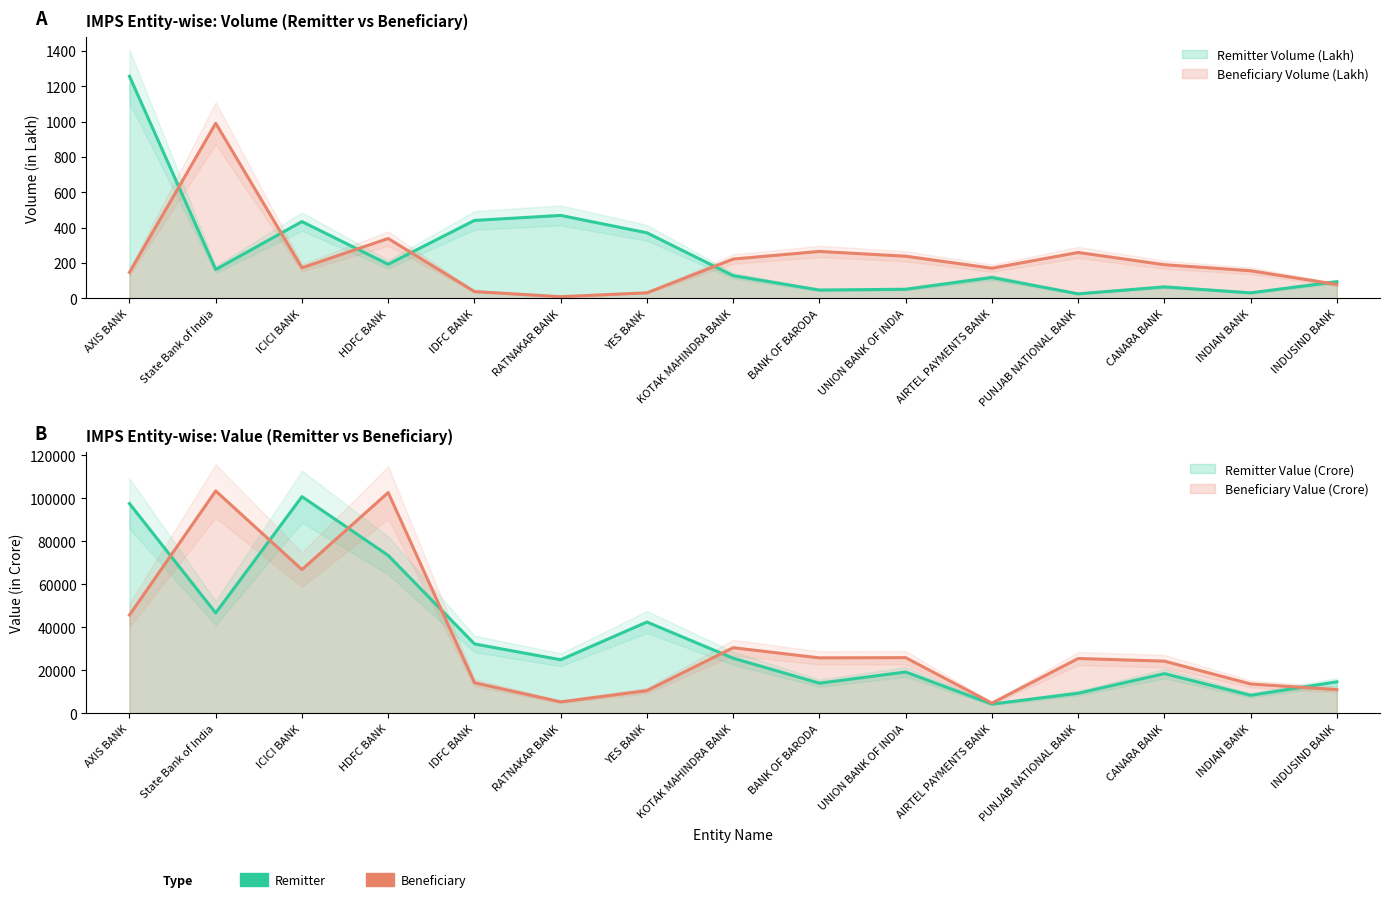

Reading left to right, transcribe all the data shown in this chart.

Remitter Volume (Lakh): AXIS BANK=1257.0	State Bank of India=163.5	ICICI BANK=434.5	HDFC BANK=192.9	IDFC BANK=441.1	RATNAKAR BANK=469.5	YES BANK=371.0	KOTAK MAHINDRA BANK=128.6	BANK OF BARODA=47.2	UNION BANK OF INDIA=51.7	AIRTEL PAYMENTS BANK=118.3	PUNJAB NATIONAL BANK=25.8	CANARA BANK=65.2	INDIAN BANK=31.3	INDUSIND BANK=94.6
Beneficiary Volume (Lakh): AXIS BANK=147.1	State Bank of India=991.0	ICICI BANK=173.1	HDFC BANK=338.9	IDFC BANK=38.6	RATNAKAR BANK=9.5	YES BANK=31.6	KOTAK MAHINDRA BANK=222.5	BANK OF BARODA=265.7	UNION BANK OF INDIA=238.7	AIRTEL PAYMENTS BANK=170.6	PUNJAB NATIONAL BANK=259.8	CANARA BANK=190.5	INDIAN BANK=156.4	INDUSIND BANK=78.8
Remitter Value (Crore): AXIS BANK=97547.1	State Bank of India=46634.7	ICICI BANK=100778.5	HDFC BANK=73421.4	IDFC BANK=32206.0	RATNAKAR BANK=24835.9	YES BANK=42411.8	KOTAK MAHINDRA BANK=25552.4	BANK OF BARODA=13926.6	UNION BANK OF INDIA=19143.2	AIRTEL PAYMENTS BANK=4200.2	PUNJAB NATIONAL BANK=9256.4	CANARA BANK=18378.0	INDIAN BANK=8292.1	INDUSIND BANK=14571.6
Beneficiary Value (Crore): AXIS BANK=45650.9	State Bank of India=103424.0	ICICI BANK=66813.0	HDFC BANK=102683.4	IDFC BANK=14143.3	RATNAKAR BANK=5225.7	YES BANK=10468.8	KOTAK MAHINDRA BANK=30446.4	BANK OF BARODA=25721.2	UNION BANK OF INDIA=25818.4	AIRTEL PAYMENTS BANK=4638.3	PUNJAB NATIONAL BANK=25425.0	CANARA BANK=24195.4	INDIAN BANK=13561.4	INDUSIND BANK=10937.0